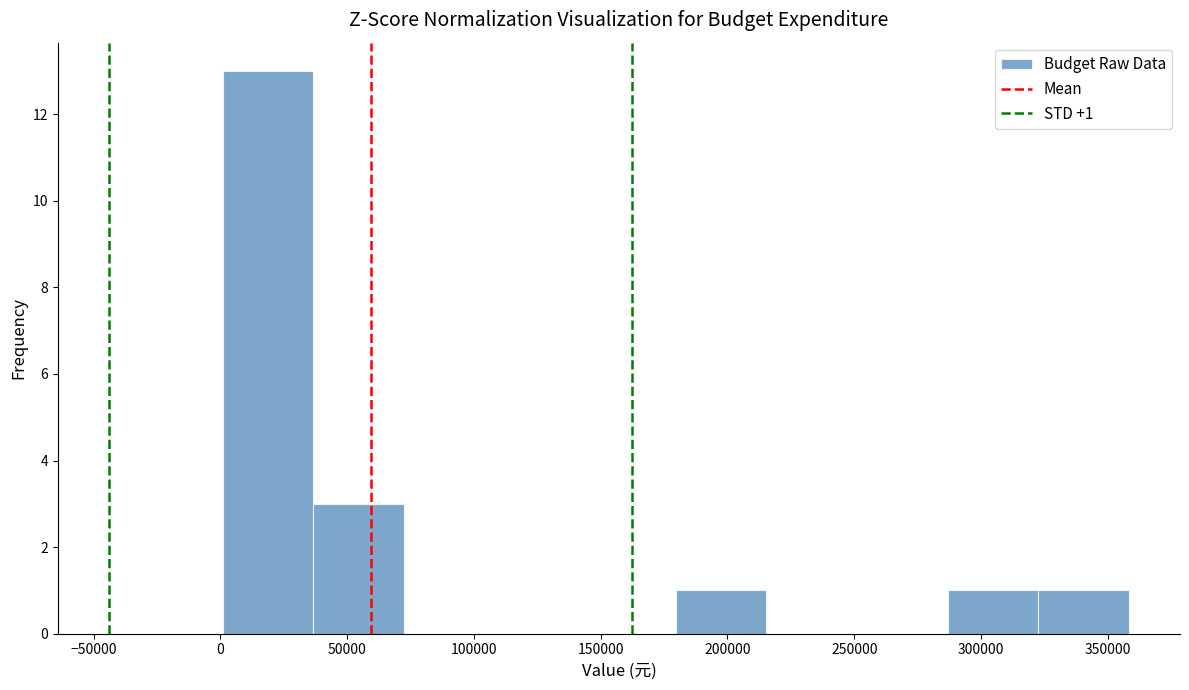

Over which range of the x-axis is the bar tallest?

0 to 35000